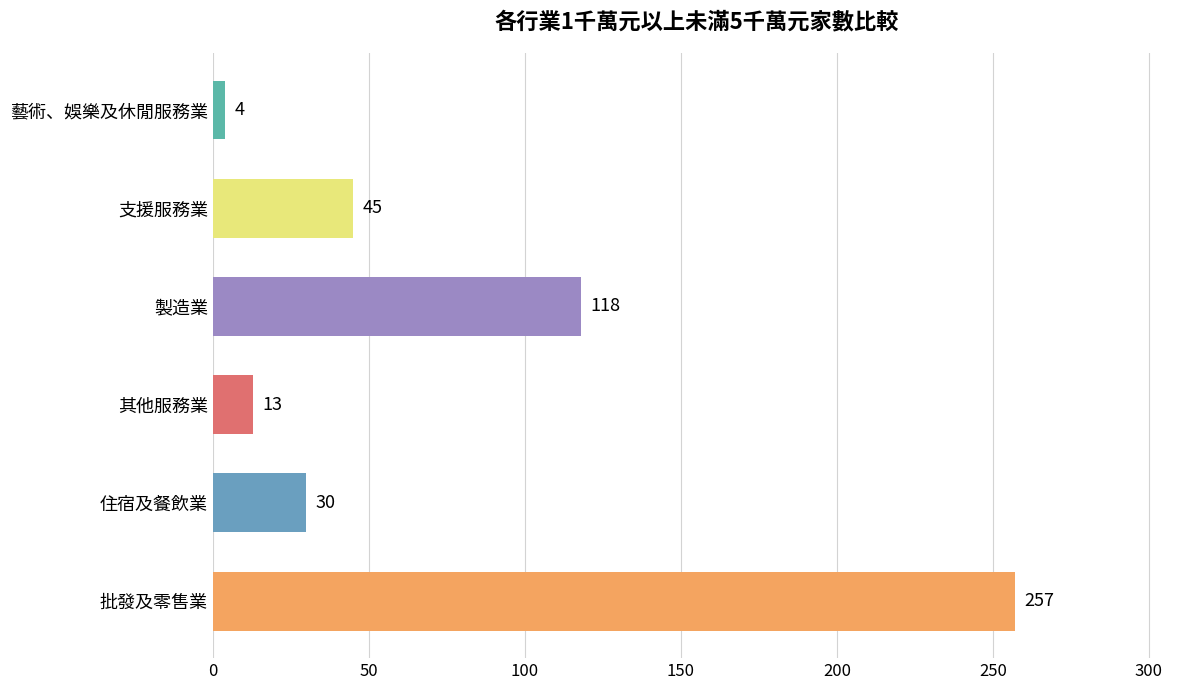

What is the sum of all values?

467